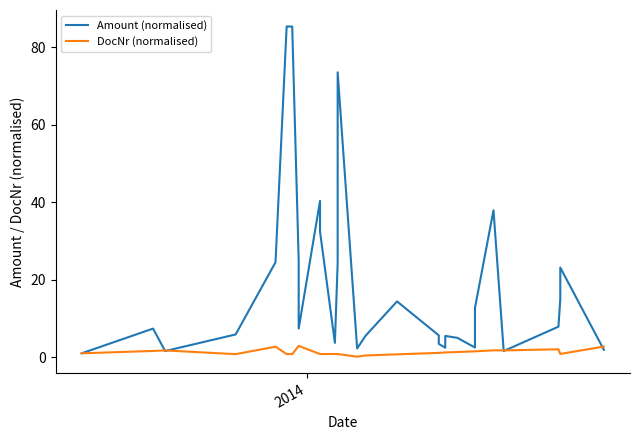

Does the chart have visible grid lines?

No